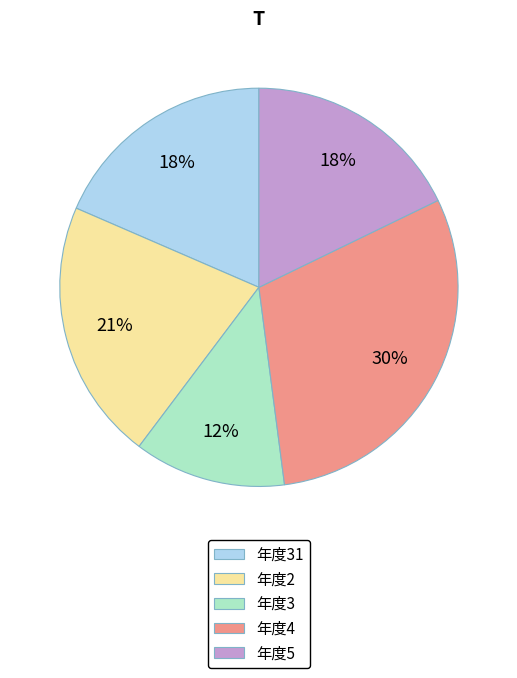

Is it true that 年度2 is 21% of the pie?

True